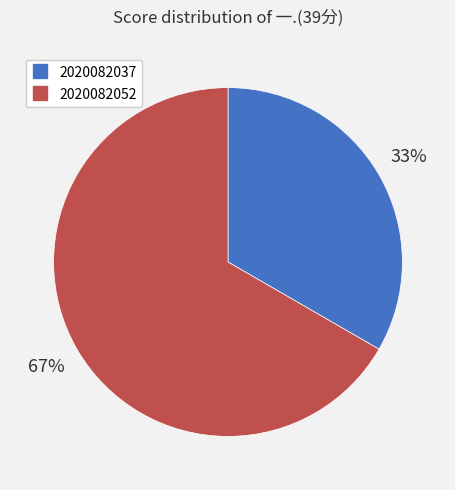

To the nearest percent, what percentage of the pie is 2020082037?

33%